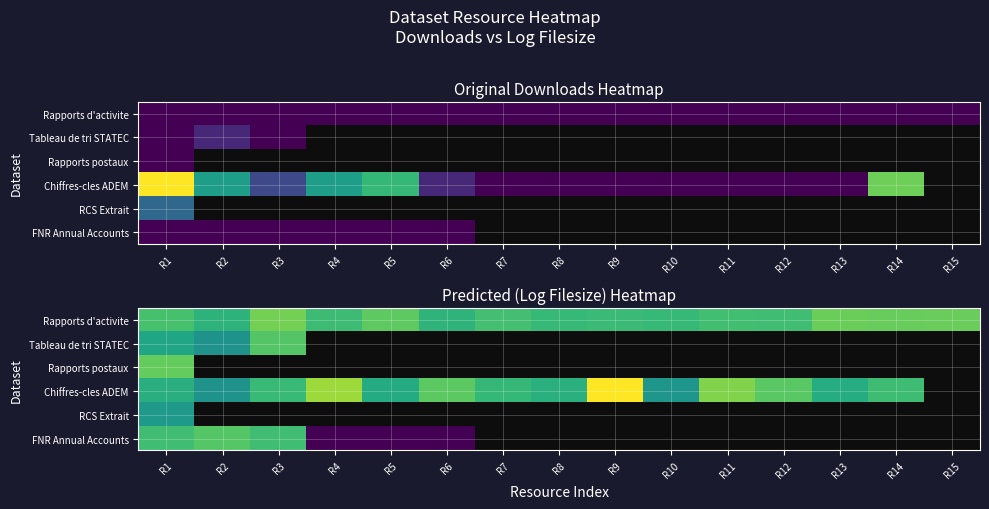

Which category has the lowest value in the Rapports postaux series?

R1